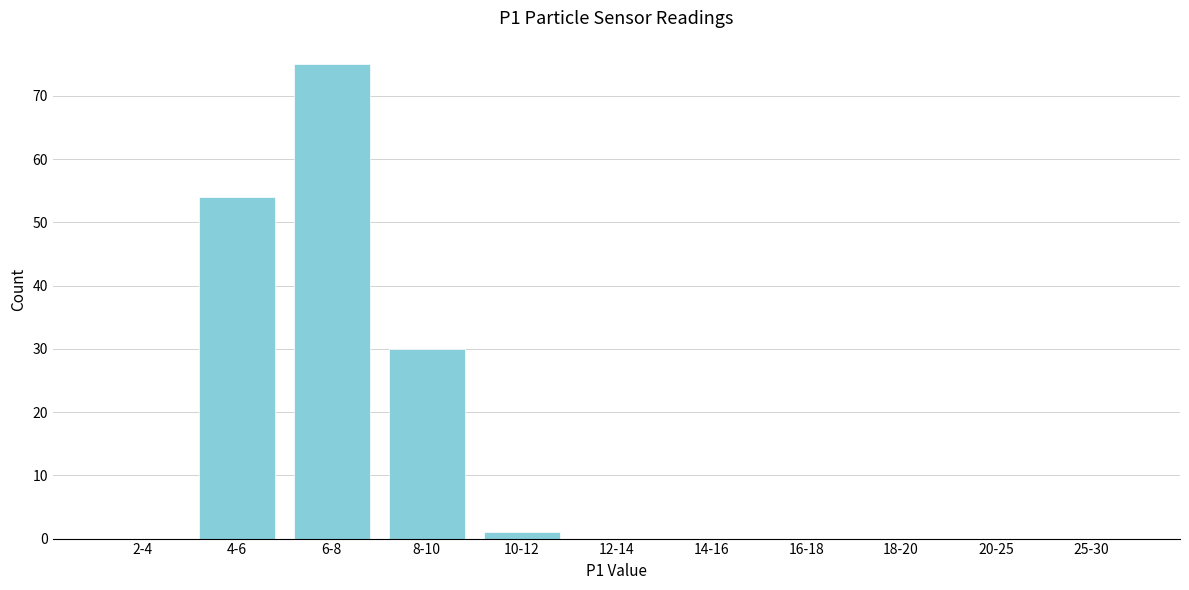

Reading left to right, list all the values displayed in this chart.

2-4=0	4-6=54	6-8=75	8-10=30	10-12=1	12-14=0	14-16=0	16-18=0	18-20=0	20-25=0	25-30=0